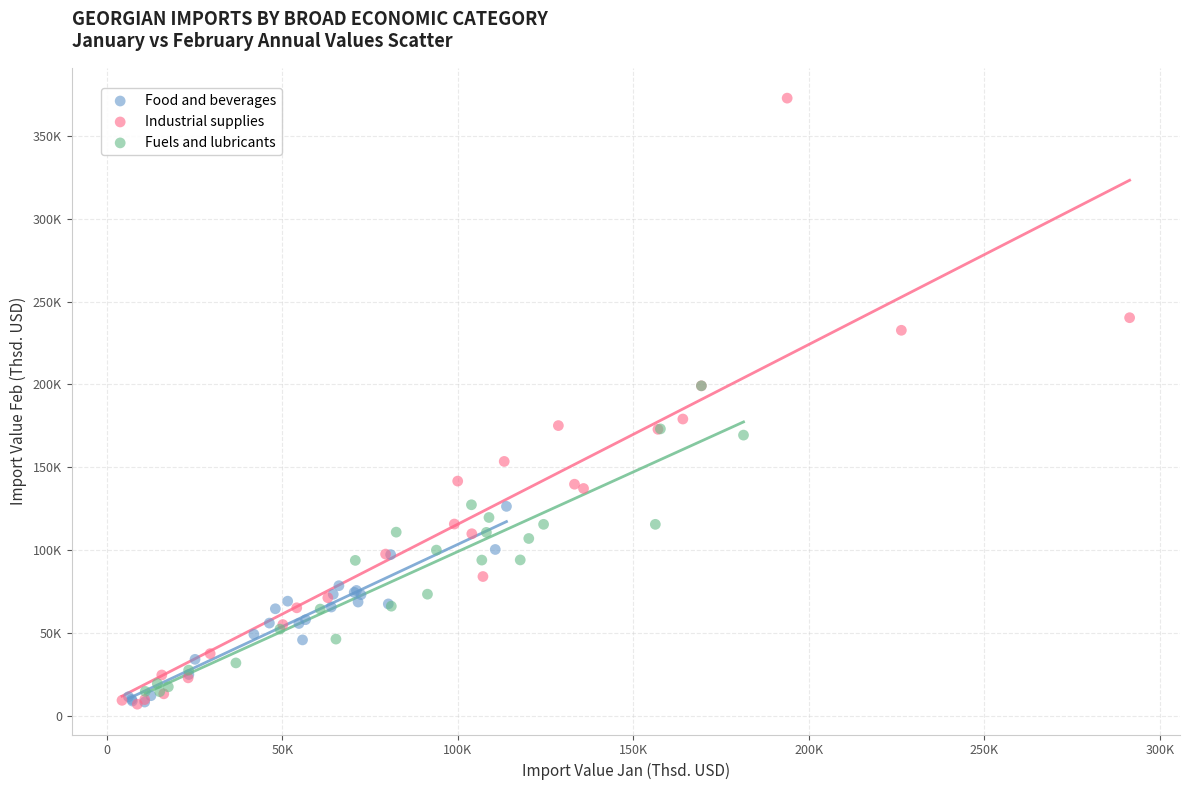

What are all the series names shown in the legend?

Food and beverages, Industrial supplies, Fuels and lubricants